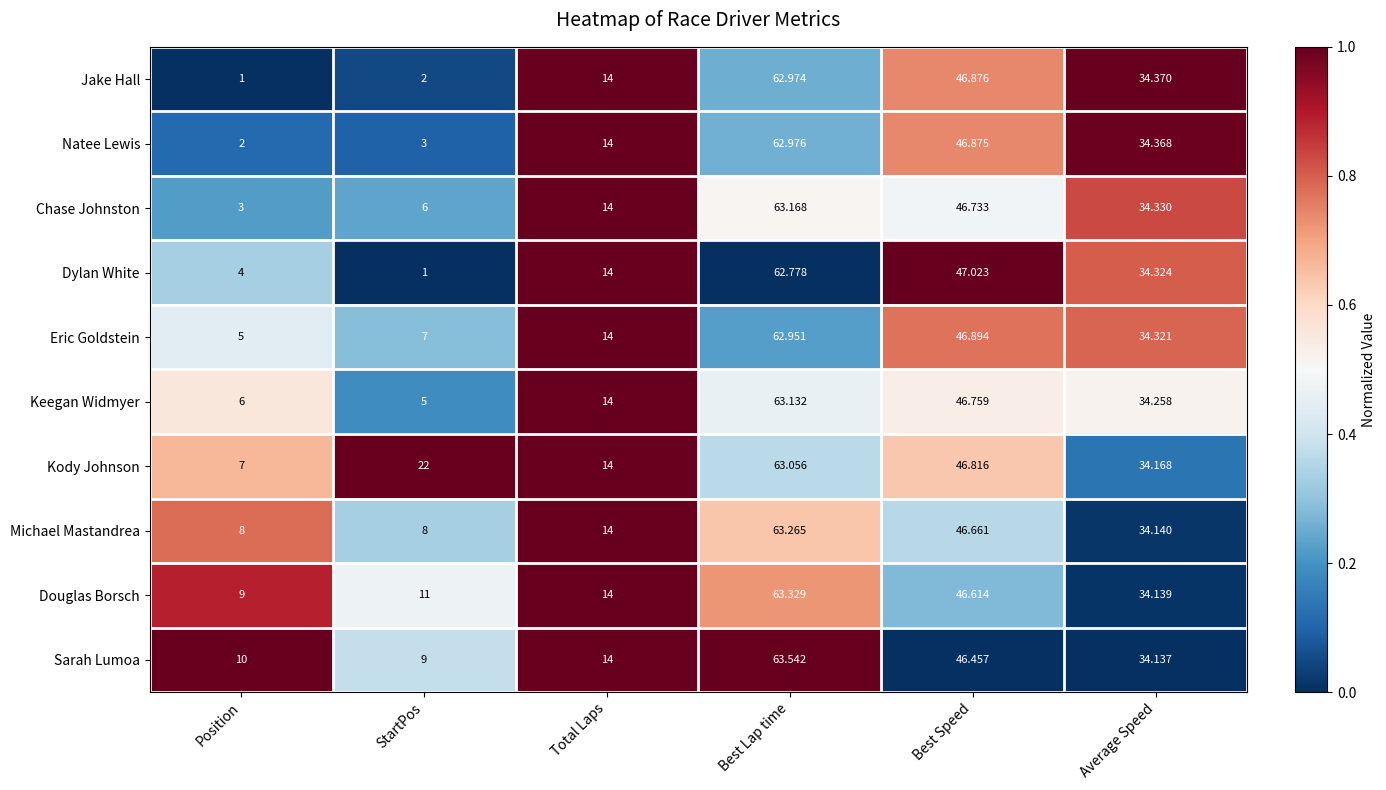

Which label corresponds to the largest value in the chart?

Best Lap time